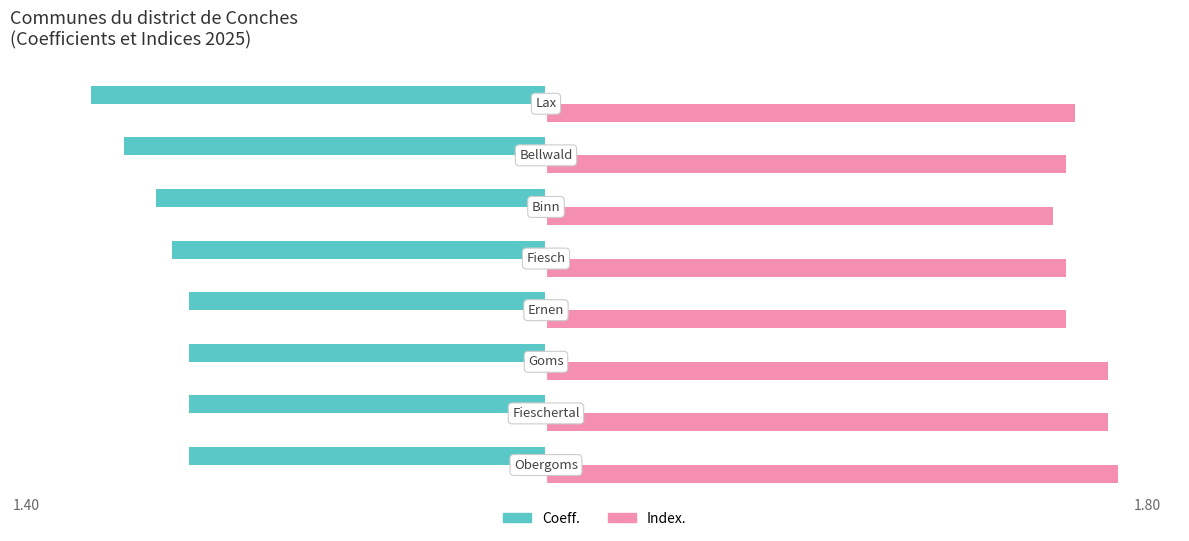

Which series has the widest spread of values?

Coeff.